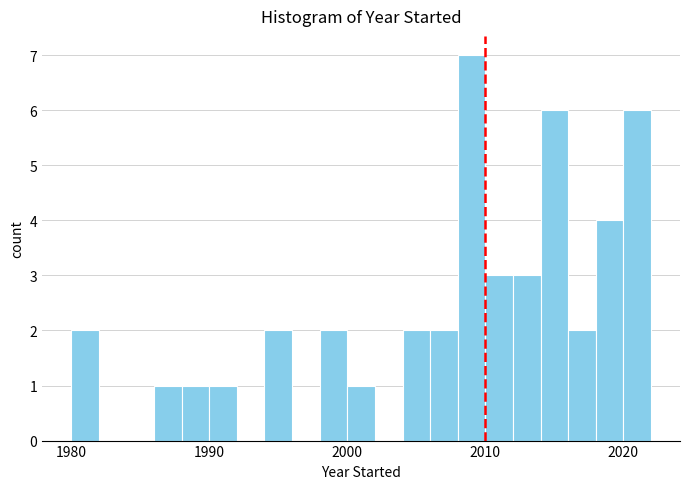

Read against the x-axis, roughly where is the centre of the tallest bar?

2009